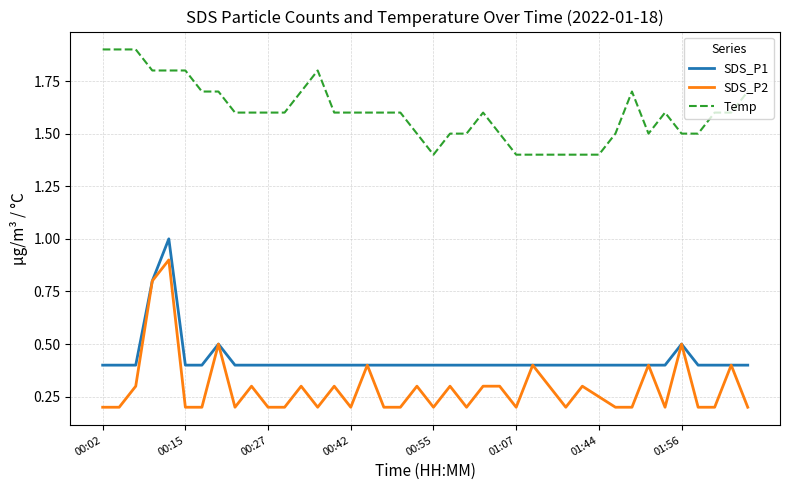

At how many categories does at least one series exceed 0?

40